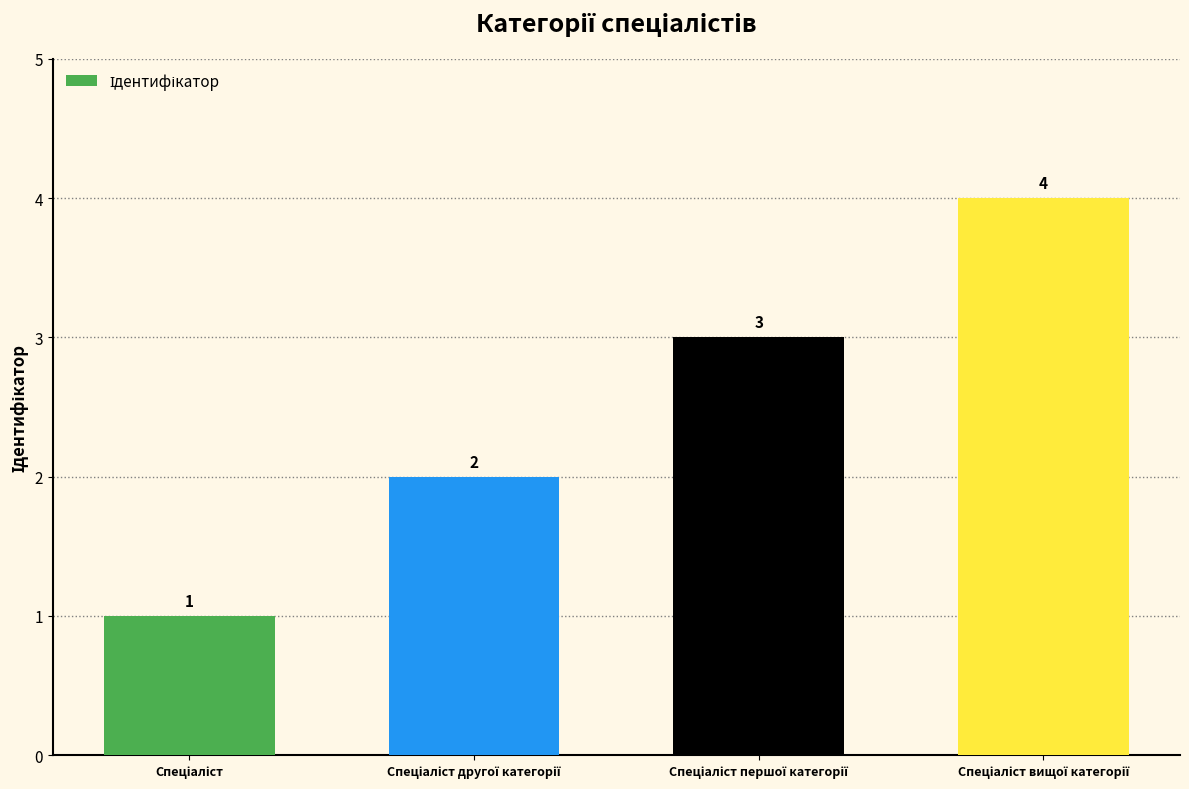

What is the difference between the second highest and minimum values?

2